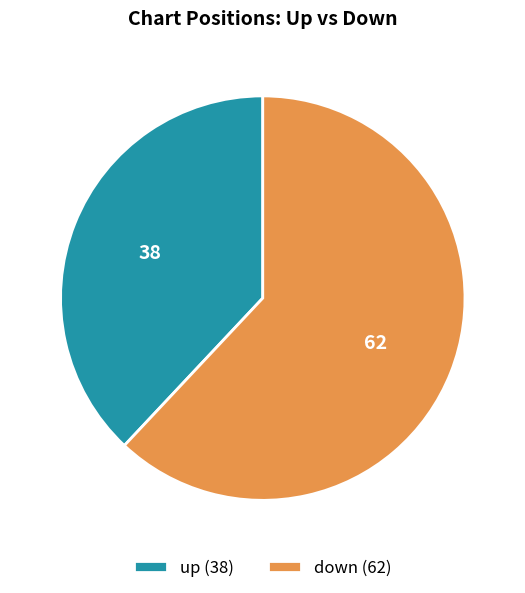

Is there any slice that represents more than half of the pie?

Yes